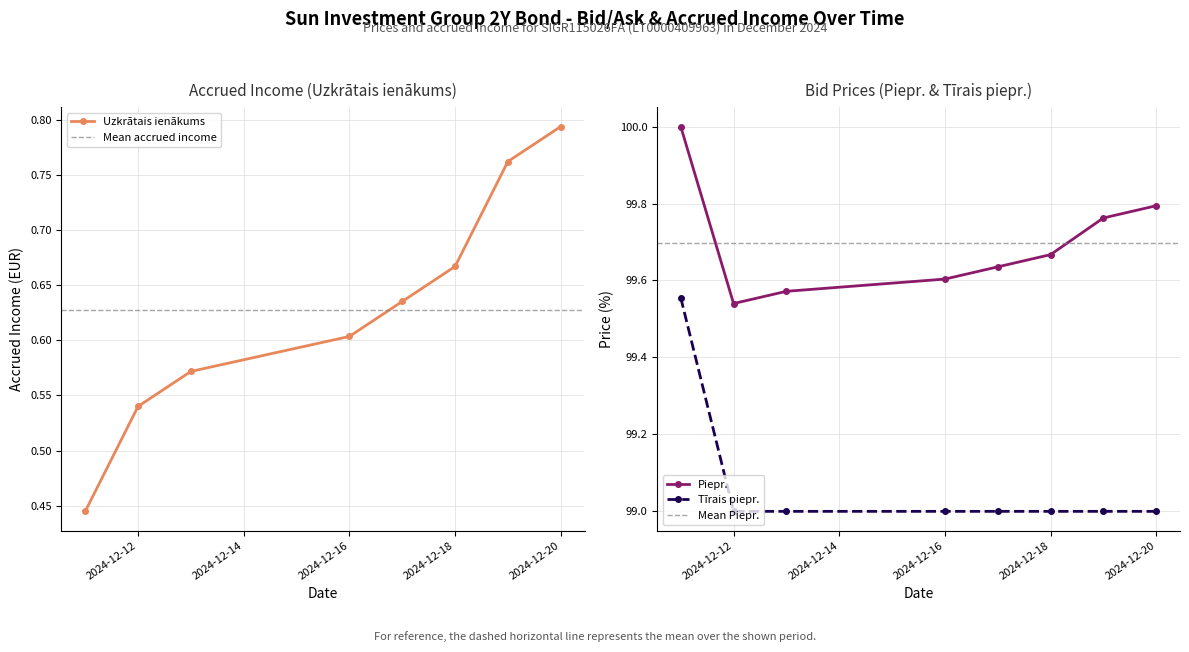

Where is Tīrais piepr. nearest to the value 99?

2024-12-12